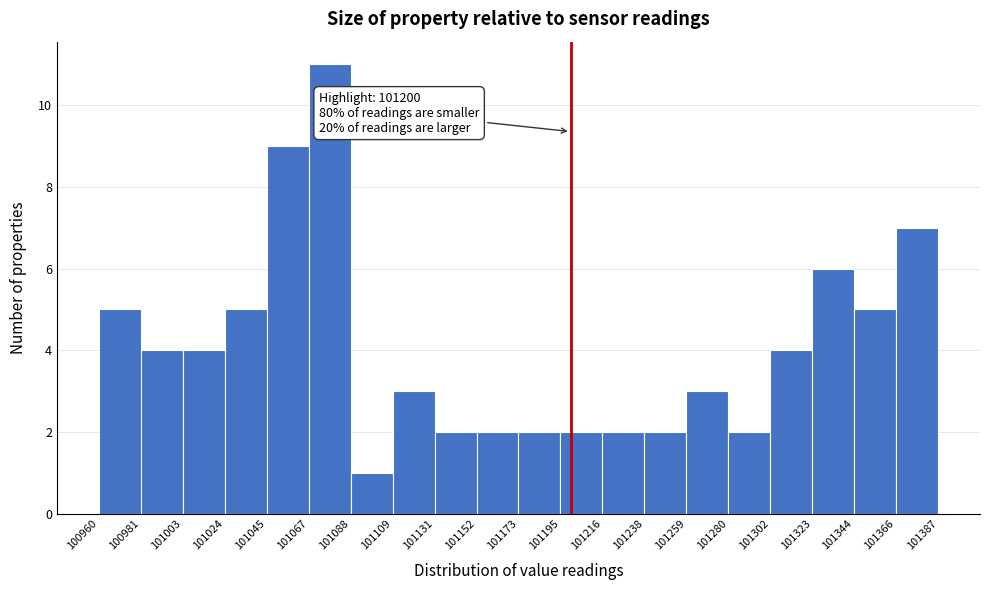

Over which range of the x-axis is the bar tallest?

101067 to 101088